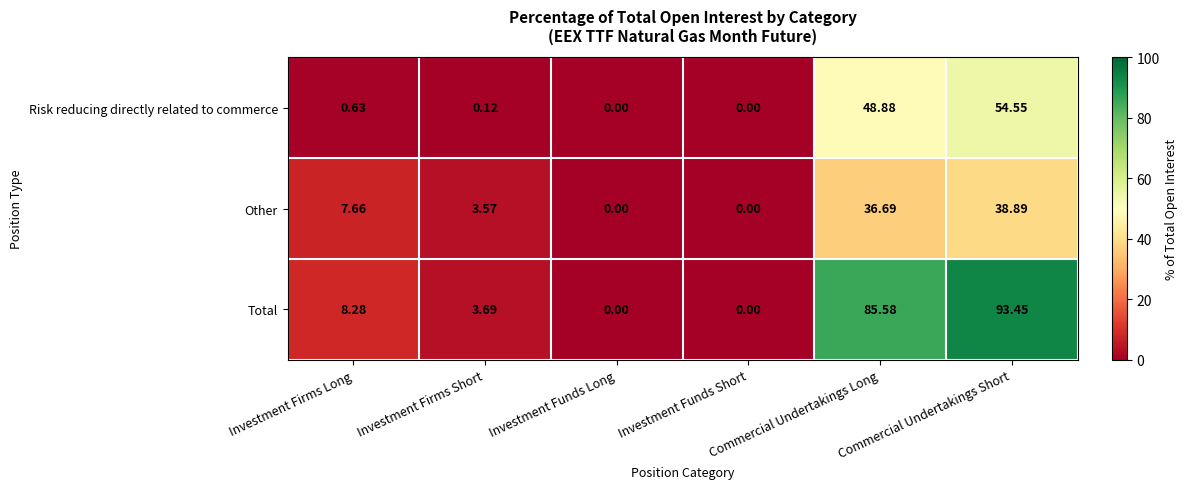

List the series in order of their peak value, highest first.

Total, Risk reducing directly related to commerce, Other